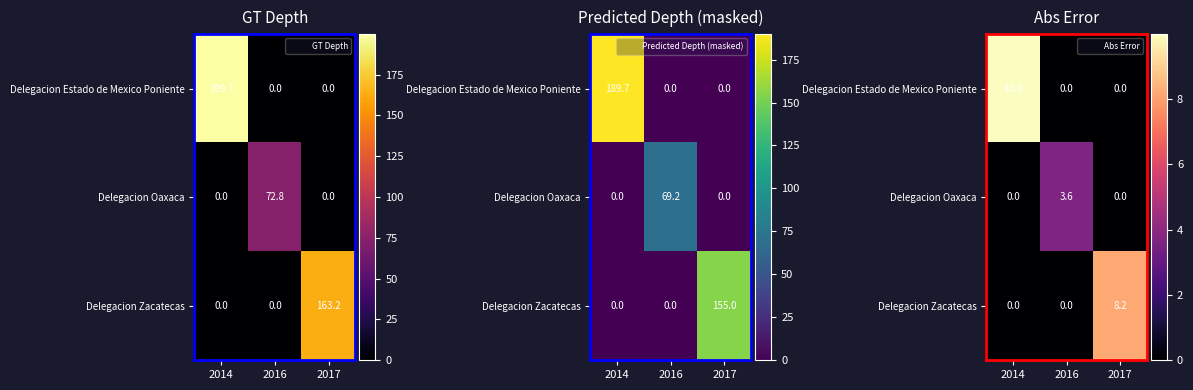

Which category has the highest value in the Delegacion Oaxaca series?

2016